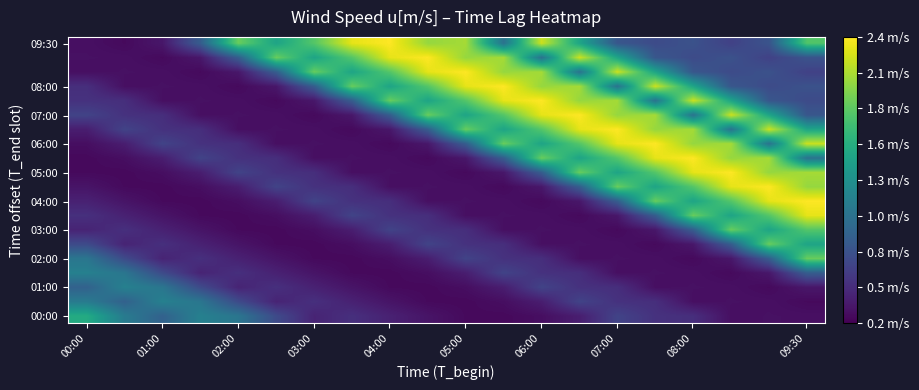

What is the smallest value displayed?

0.3